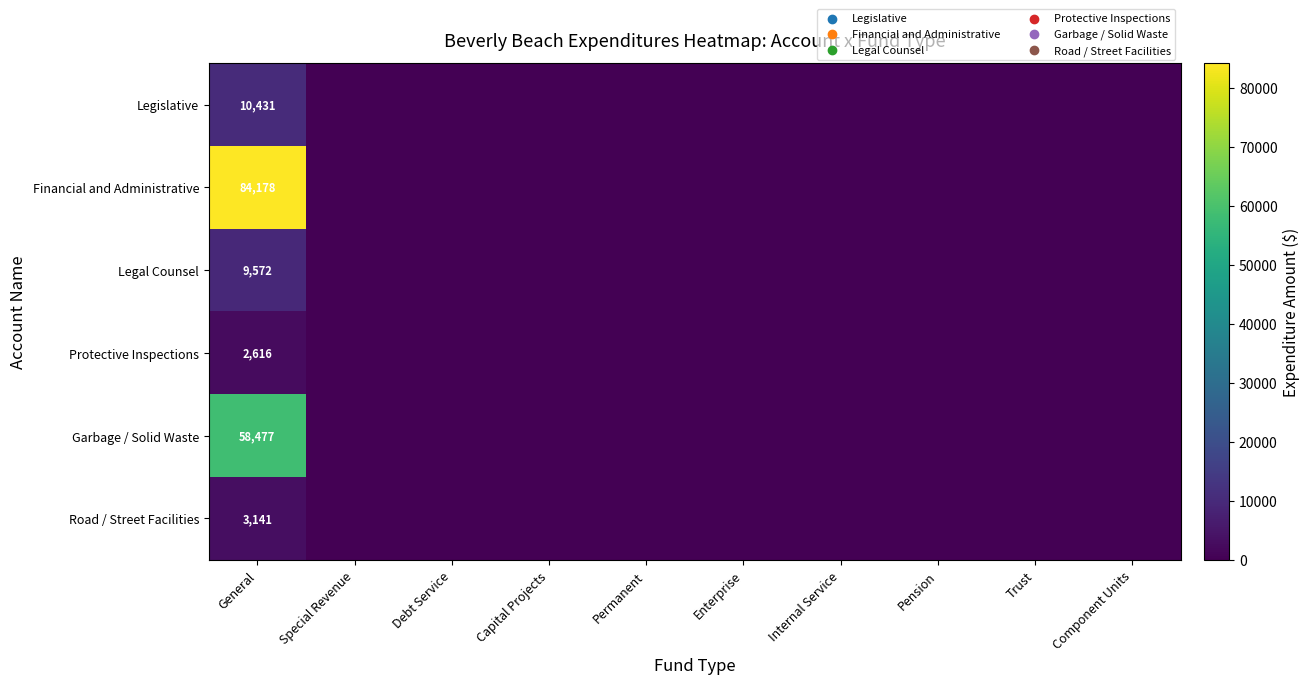

What is the total value across all series at General?

168415